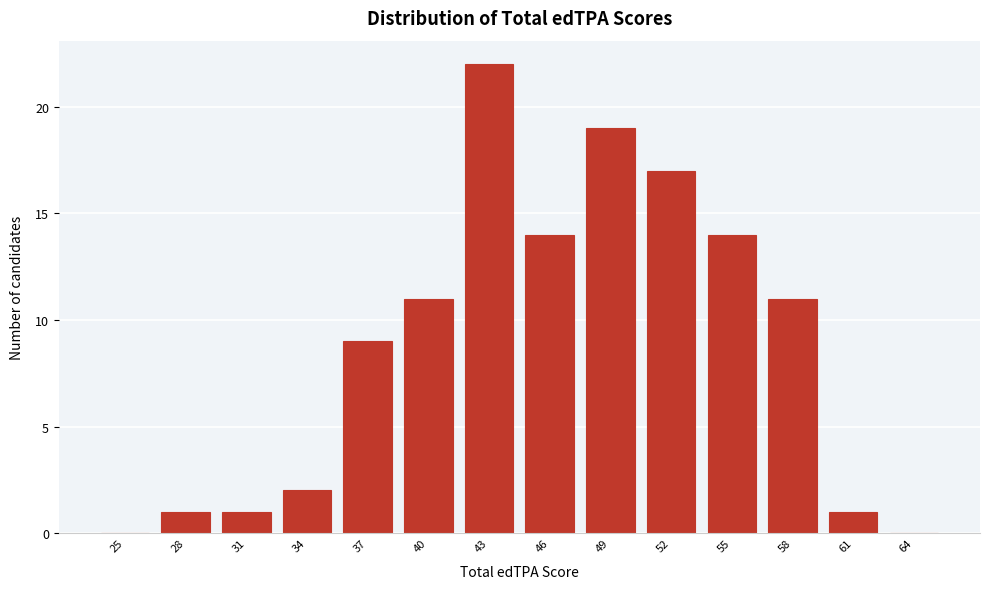

Reading left to right, what are all the values shown in this chart?

25=0	28=1	31=1	34=2	37=9	40=11	43=22	46=14	49=19	52=17	55=14	58=11	61=1	64=0